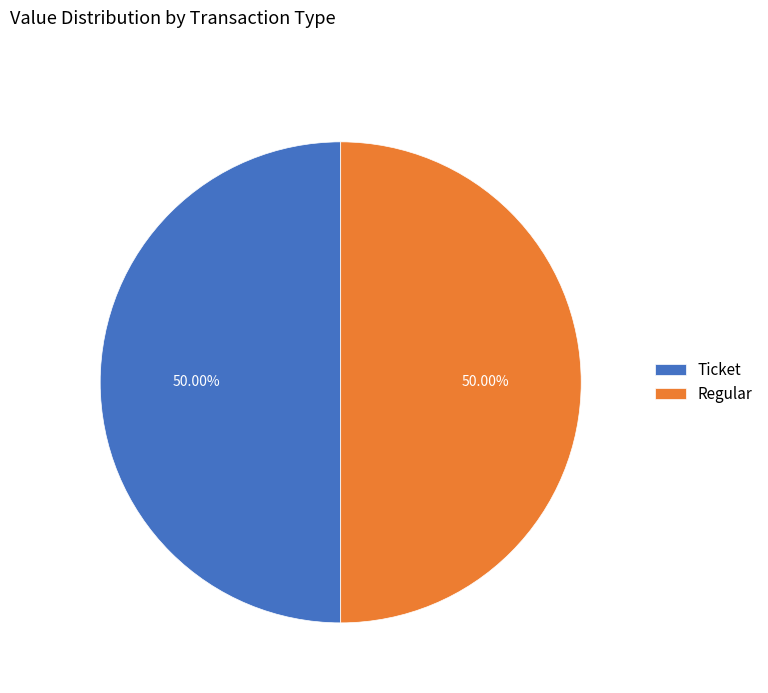

What is the ratio of the value at Ticket to the value at Regular?

1.0